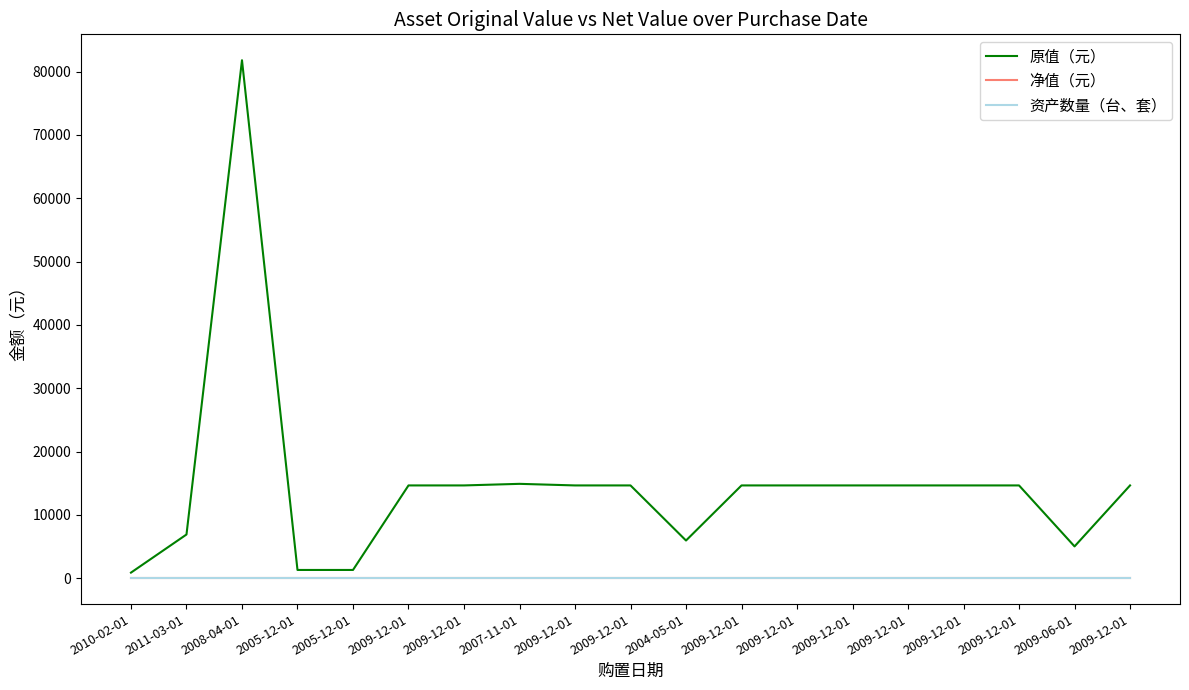

What is the average value of the 资产数量（台、套） series?

1